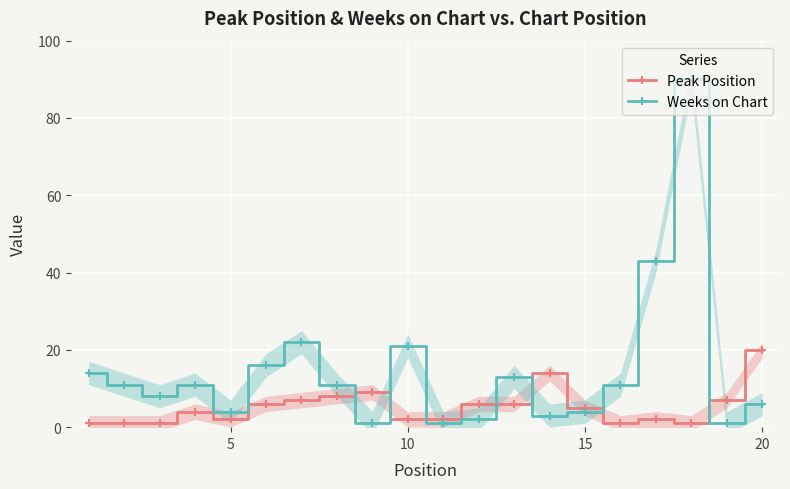

What is the sum of all Weeks on Chart values?

293